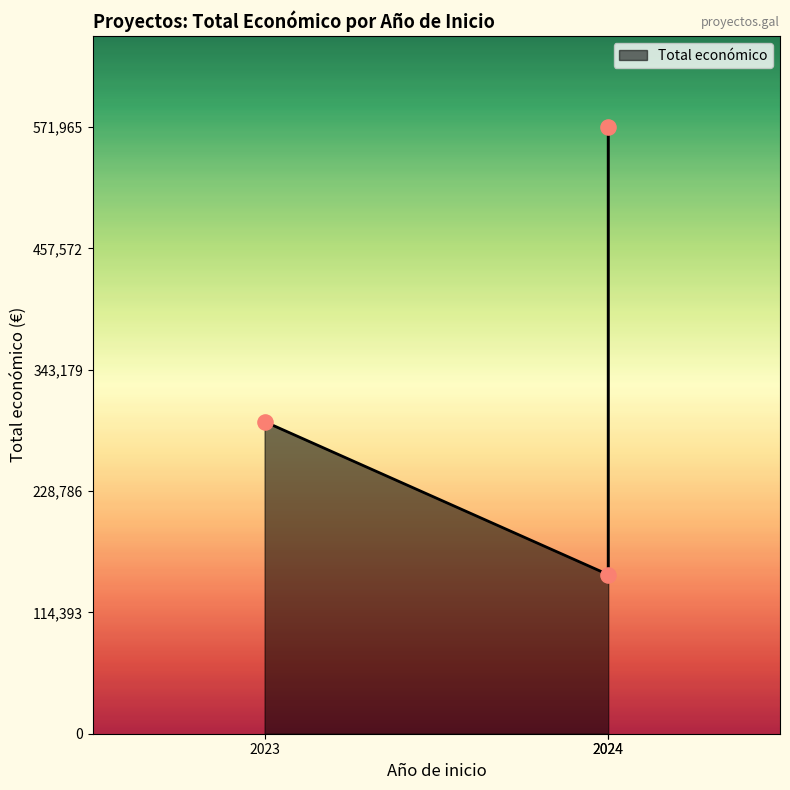

What is the change in value from 2023 to 2024?

-144224